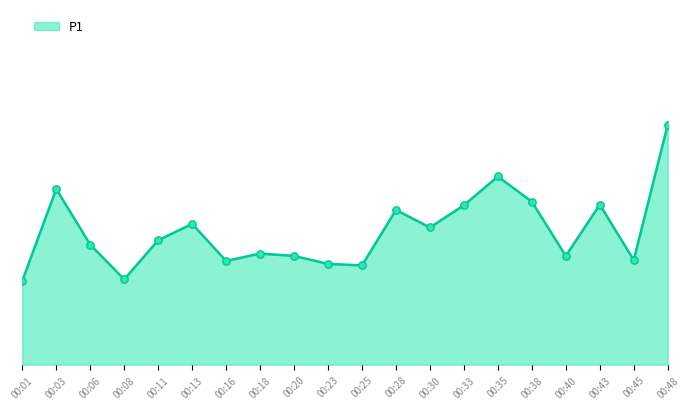

Does the chart have visible grid lines?

No